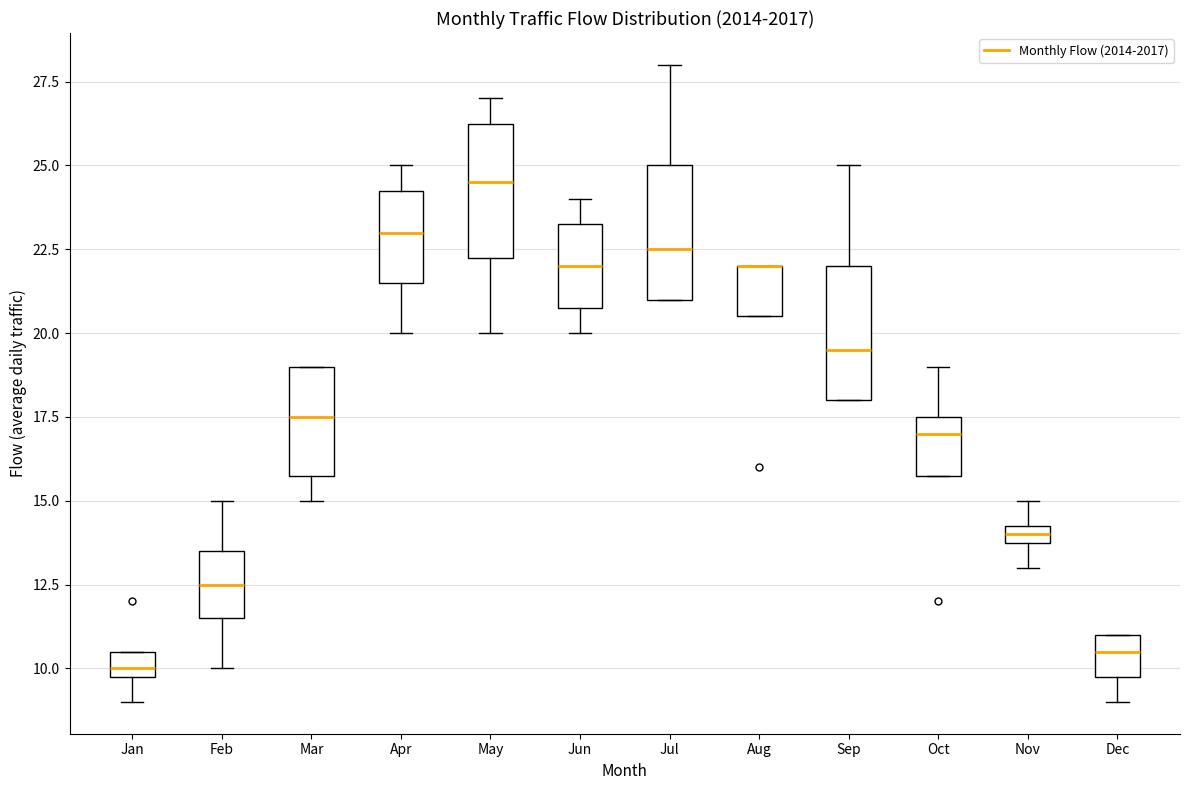

Where does the lower whisker of the box for Nov end on the y-axis? The values are not printed on the chart, so give them approximately, as read against the axis.

13.0